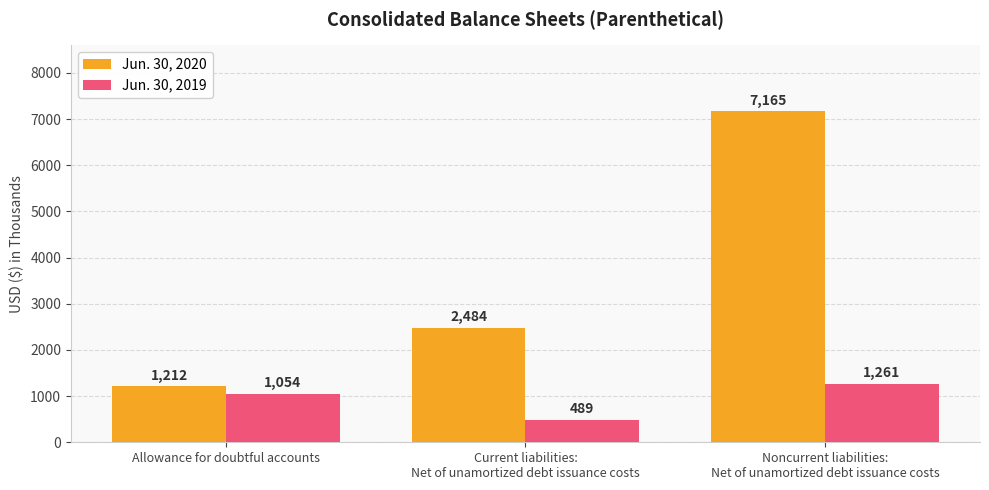

What position from the right is Allowance for doubtful accounts?

3